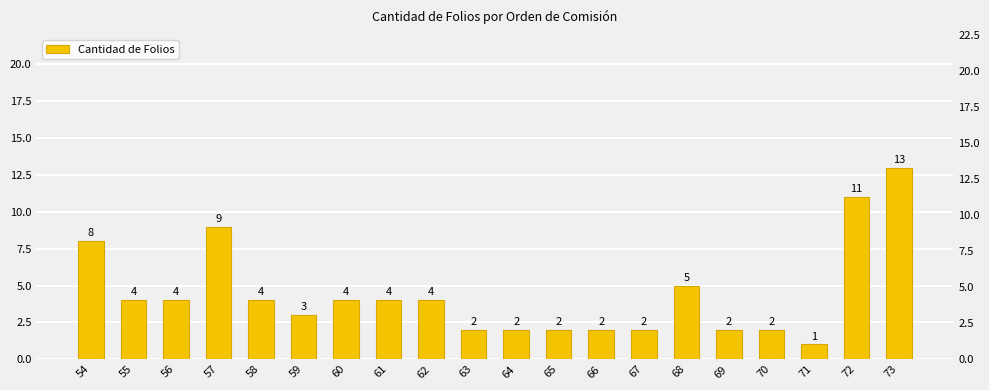

Reading left to right, what are all the values shown in this chart?

8	4	4	9	4	3	4	4	4	2	2	2	2	2	5	2	2	1	11	13